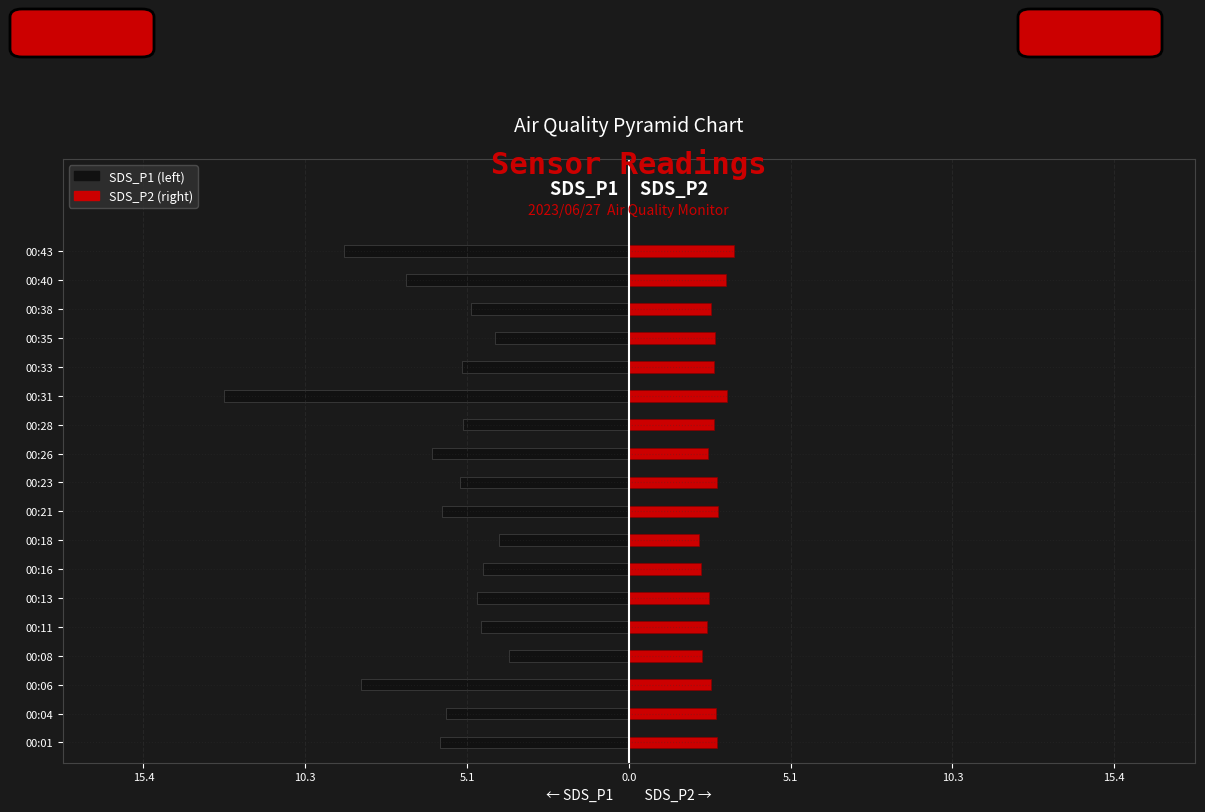

What are all the series names shown in the legend?

SDS_P1, SDS_P2